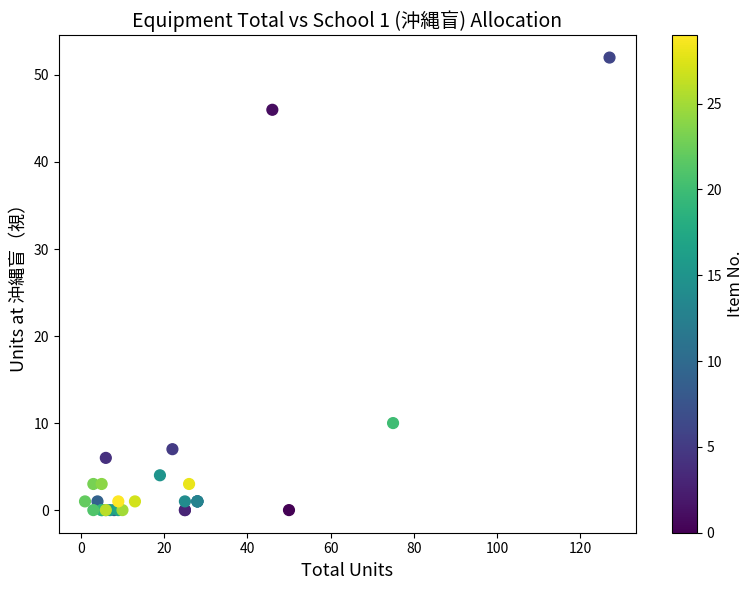

What Y value in the scatter plot is closest to 26?

10